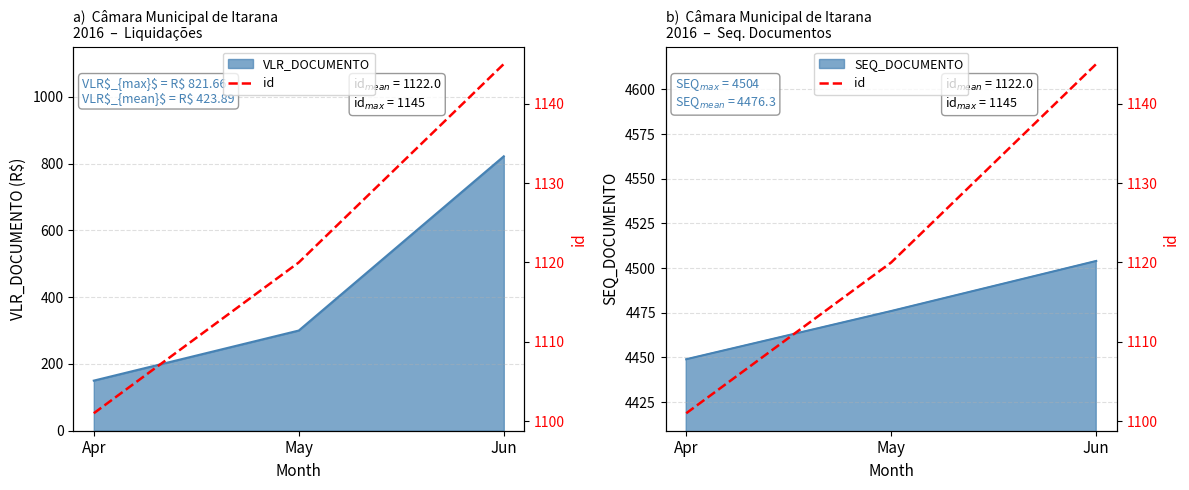

Rank the categories by value from highest to lowest.

Jun, May, Apr